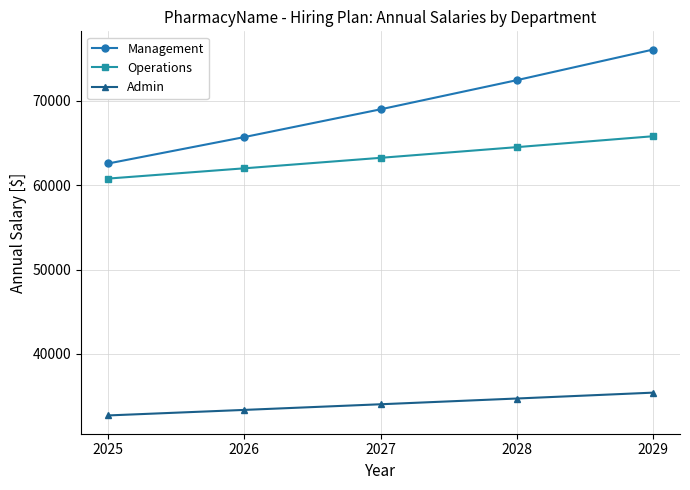

True or false: Management and Admin cross at least once.

False